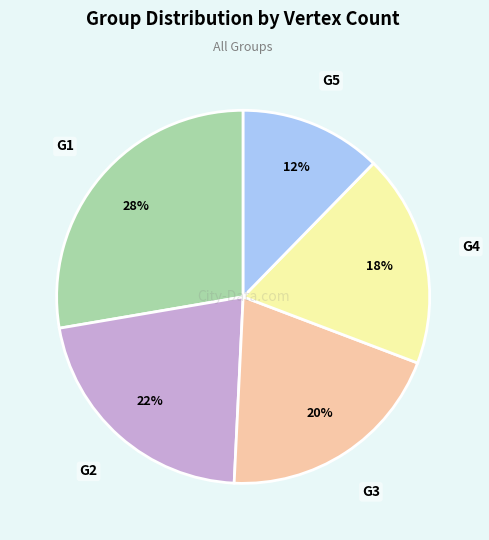

Is there any slice that represents more than half of the pie?

No